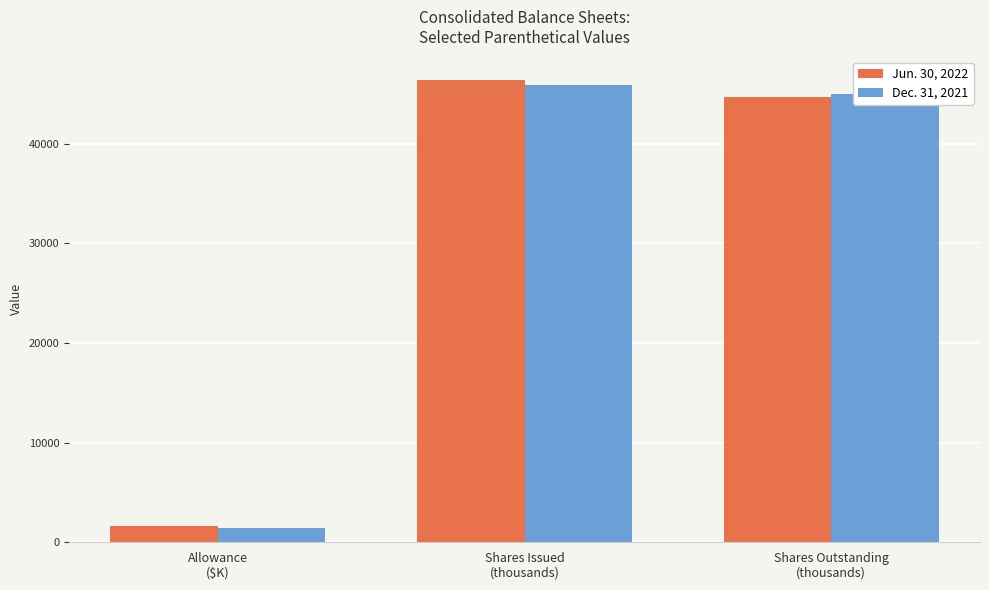

List the labels in order of Jun. 30, 2022 value, smallest first.

Allowance
($K), Shares Outstanding
(thousands), Shares Issued
(thousands)